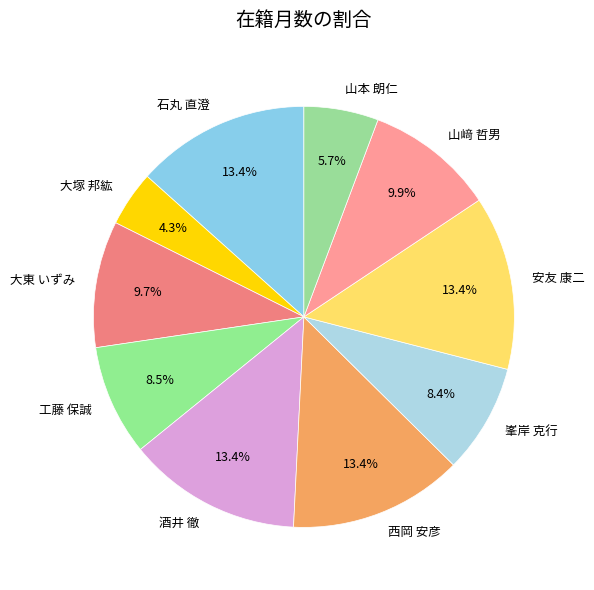

Which category has the smallest portion of the pie?

大塚 邦紘